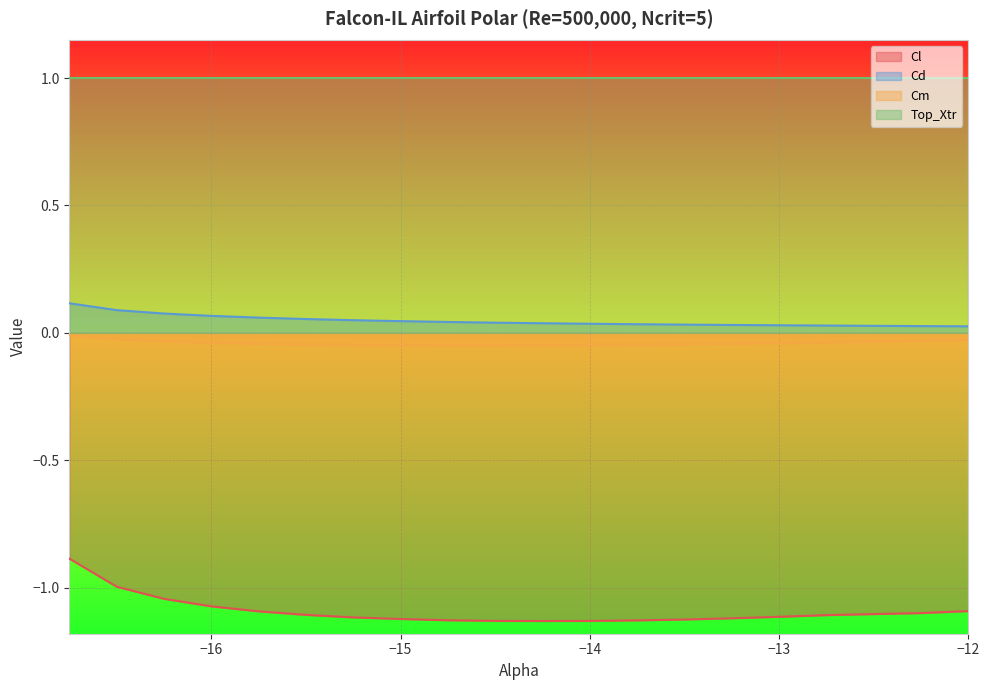

Which series has the largest total across all categories?

Top_Xtr